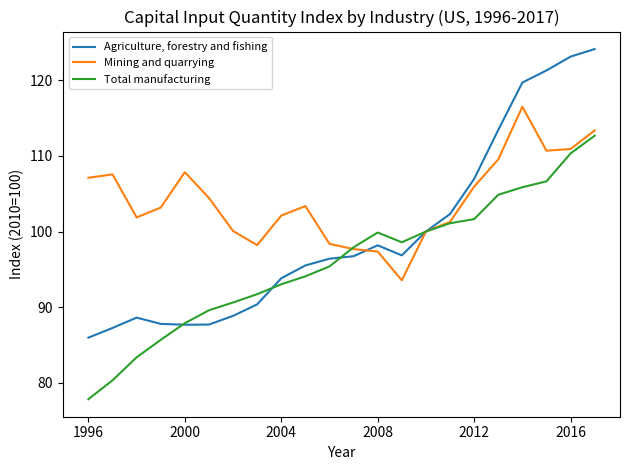

What is the lowest value of the Mining and quarrying series?

93.6